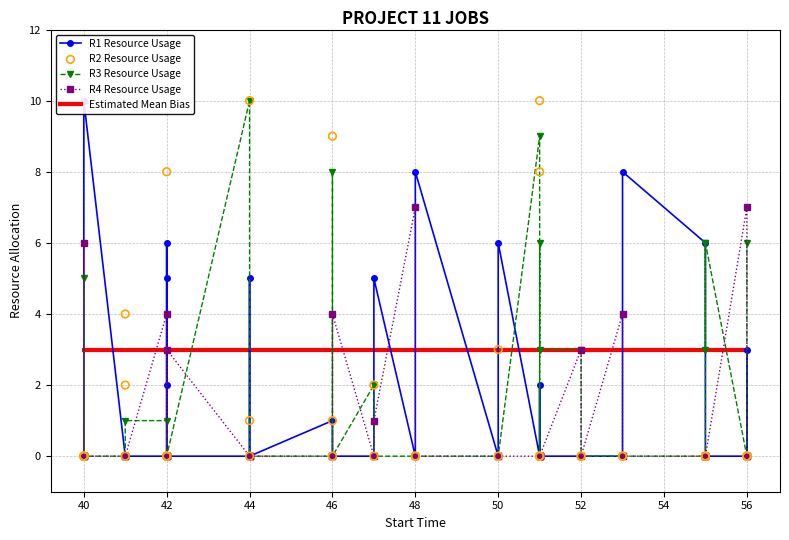

At how many categories does at least one series exceed 0?

40